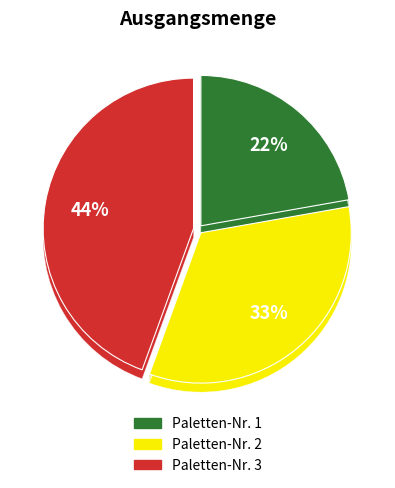

To the nearest percent, what is the difference between the largest and smallest slice percentages?

22%